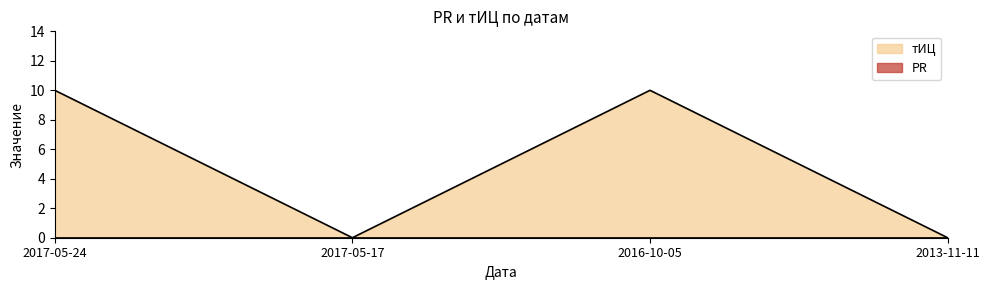

What is the maximum value shown in the chart?

10